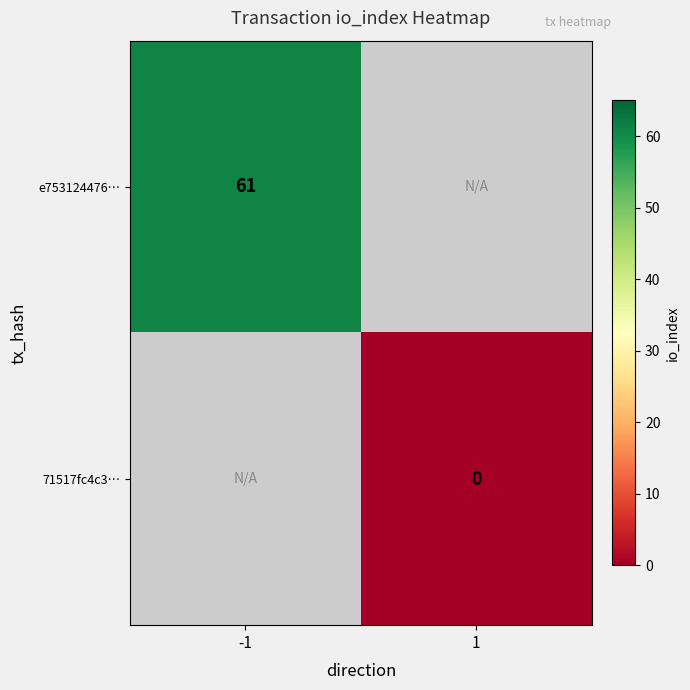

Count the number of data series in this chart.

2